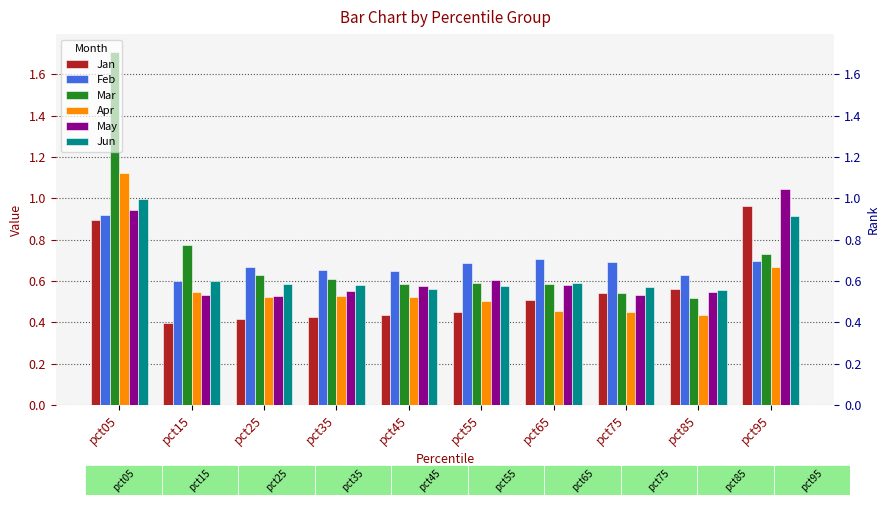

What is the difference between the maximum and minimum values in the Jun series?

0.4